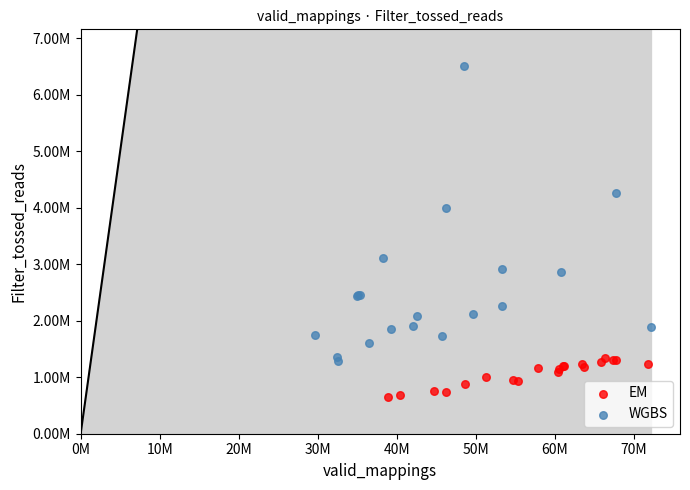

What are all the series names shown in the legend?

EM, WGBS